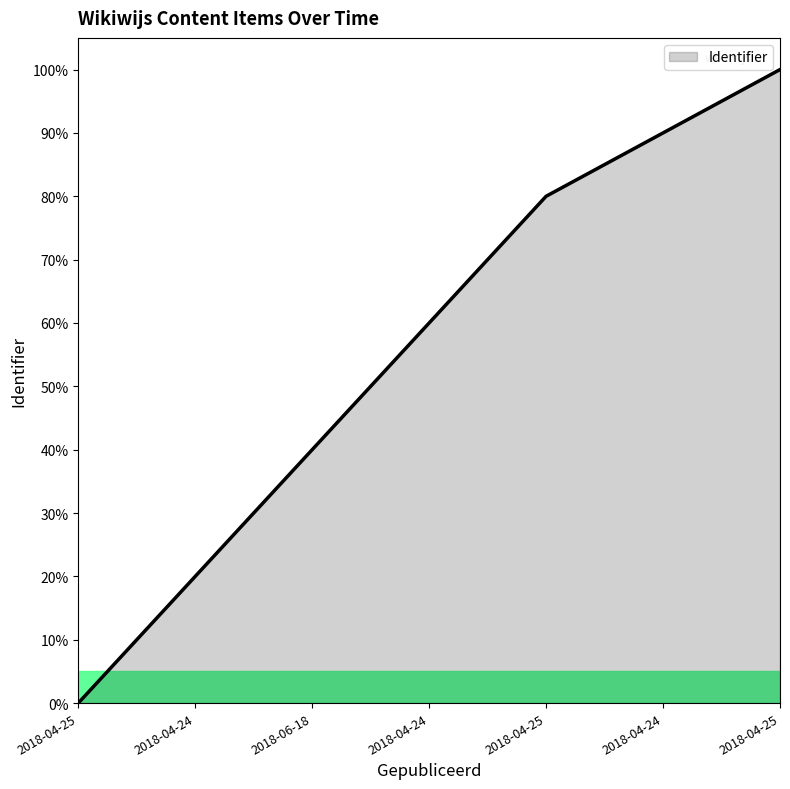

What is the change in value from 2018-04-25 to 2018-06-18?

+40